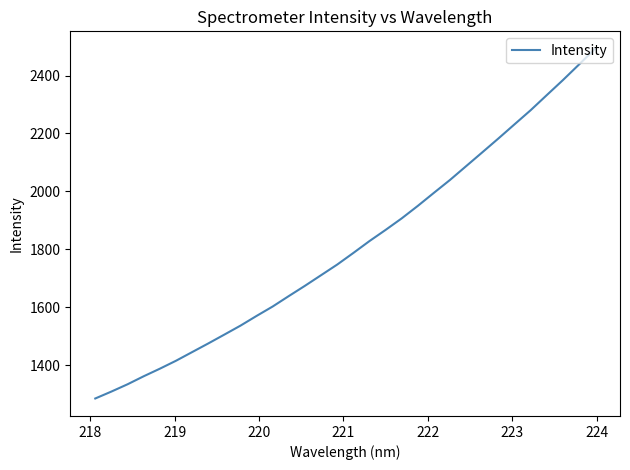

What is the smallest value displayed?

1284.7